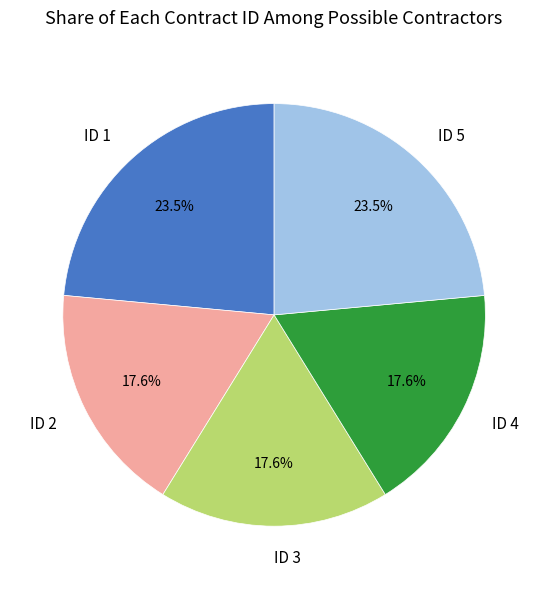

Does ID 5 represent more than half of the total?

No